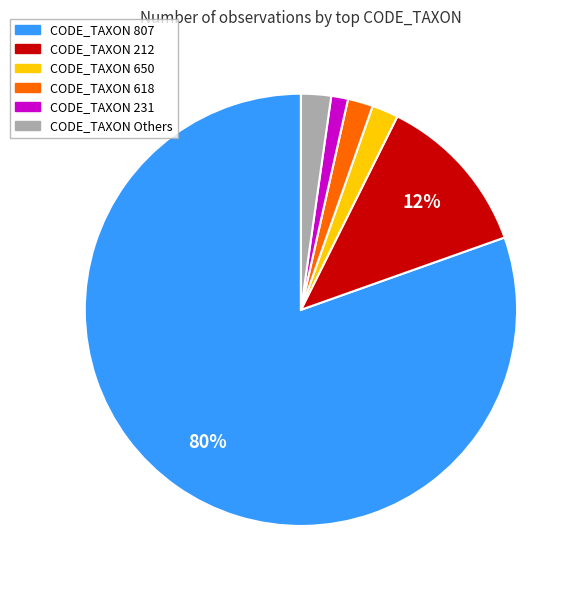

What is the majority slice?

CODE_TAXON 807